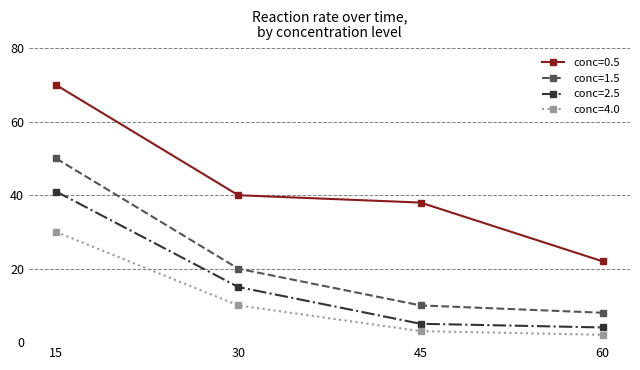

The conc=2.5 series shows 41 at 15. True or false?

True